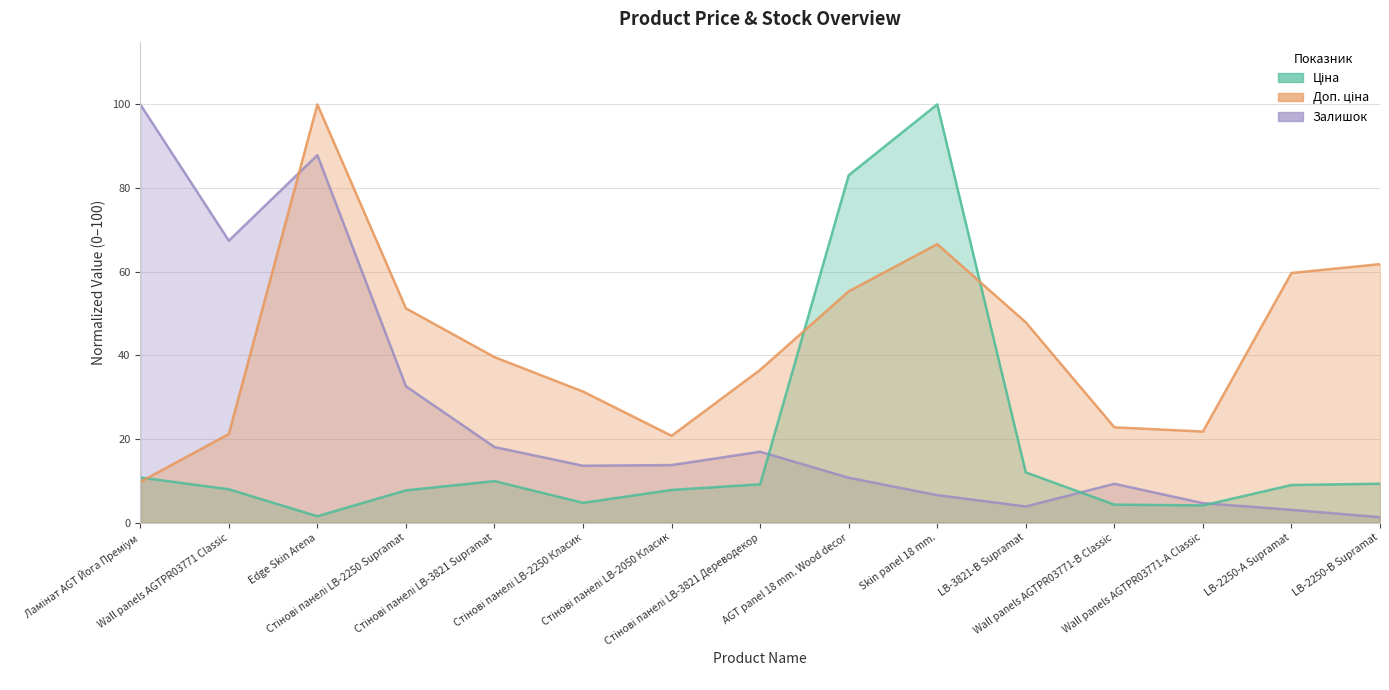

What is the minimum value for Доп. ціна?

9.7